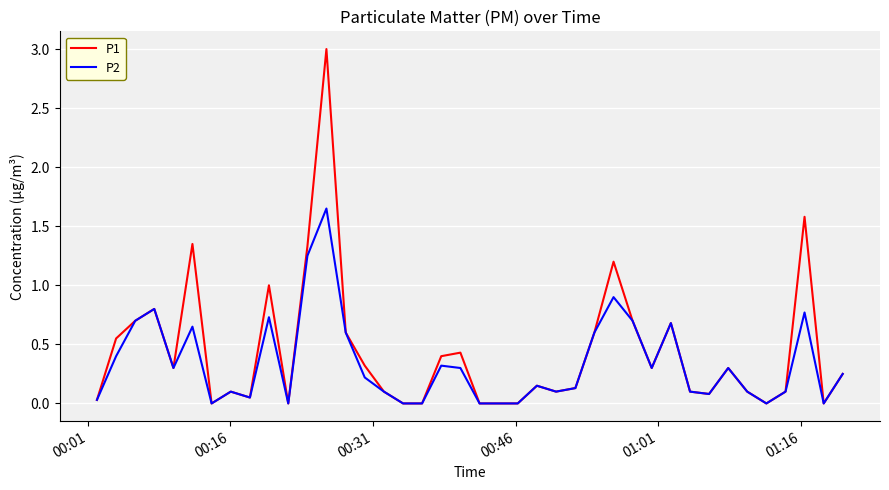

Rank the series by their maximum value, from lowest to highest.

P2, P1